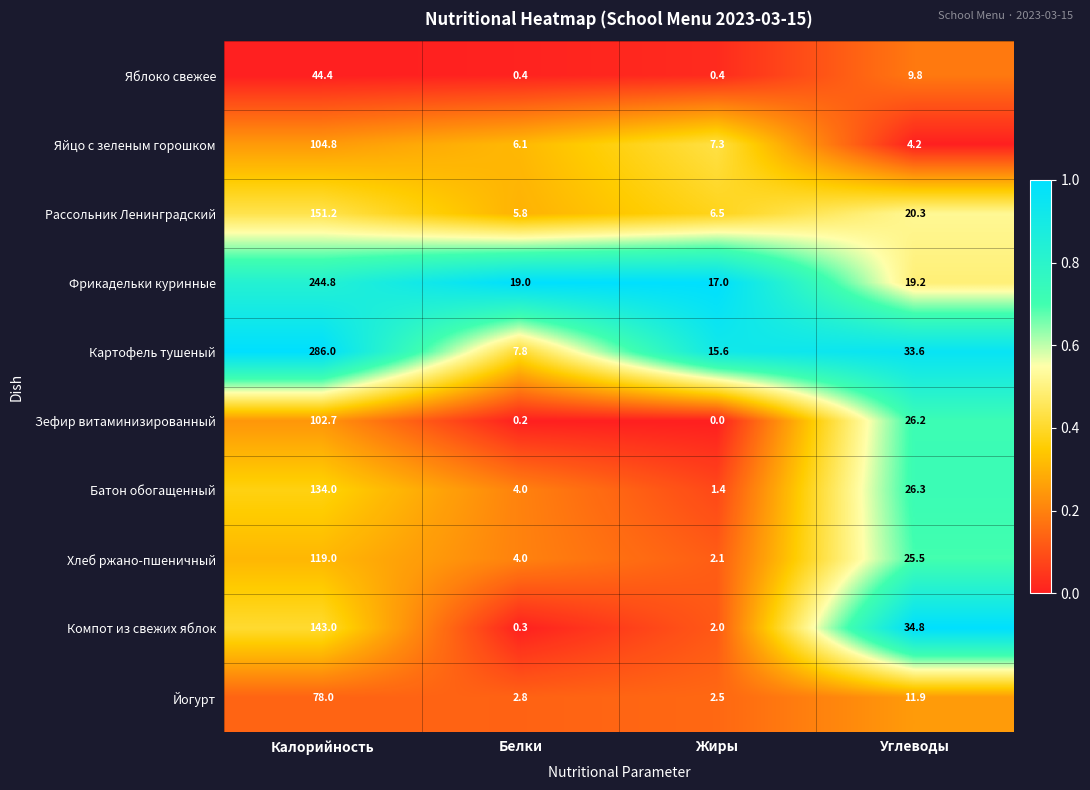

Which series has the largest range (max minus min)?

Картофель тушеный